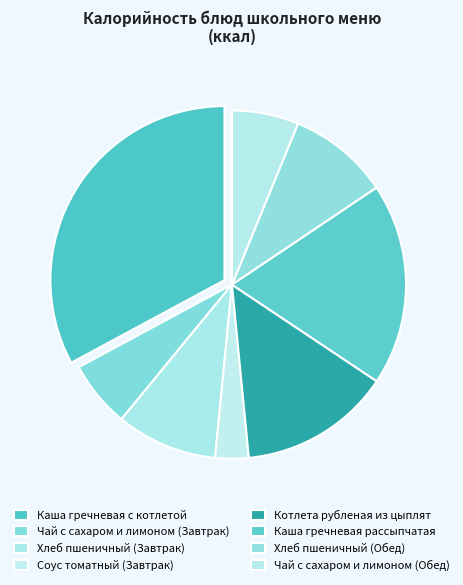

How many slices are in this pie chart?

8